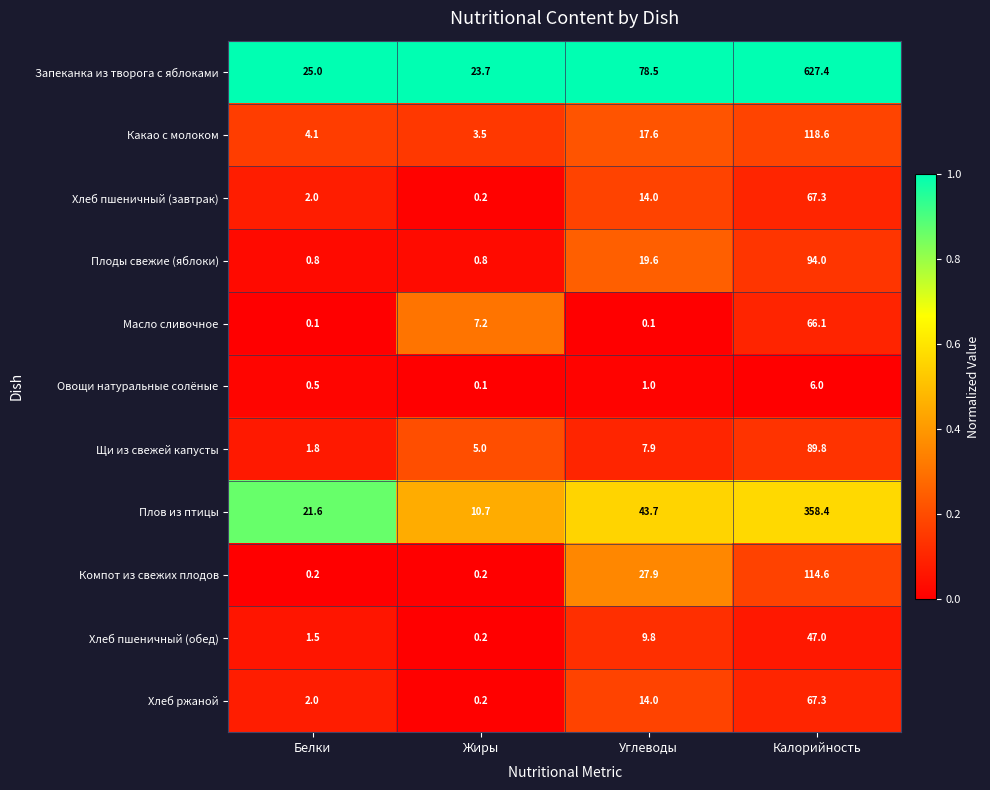

True or false: Компот из свежих плодов has a value of 45.2 at Углеводы.

False